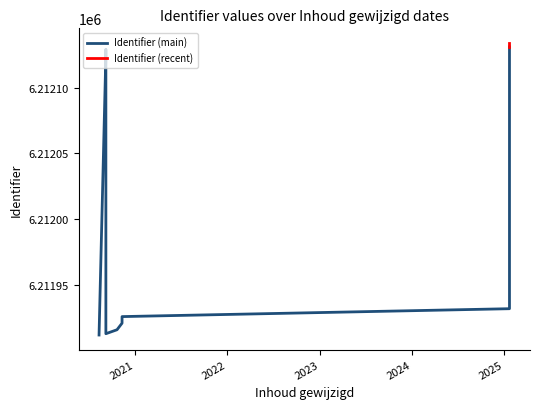

Reading left to right, list all the values displayed in this chart.

2020-08-11=6211912	2020-09-07=6212125	2020-09-07=6212127	2020-09-07=6212129	2020-09-07=6211913	2020-10-21=6211916	2020-11-10=6211921	2020-11-10=6211926	2025-01-21=6211932	2025-01-21=6211936	2025-01-21=6212130	2025-01-21=6212131	2025-01-21=6212134